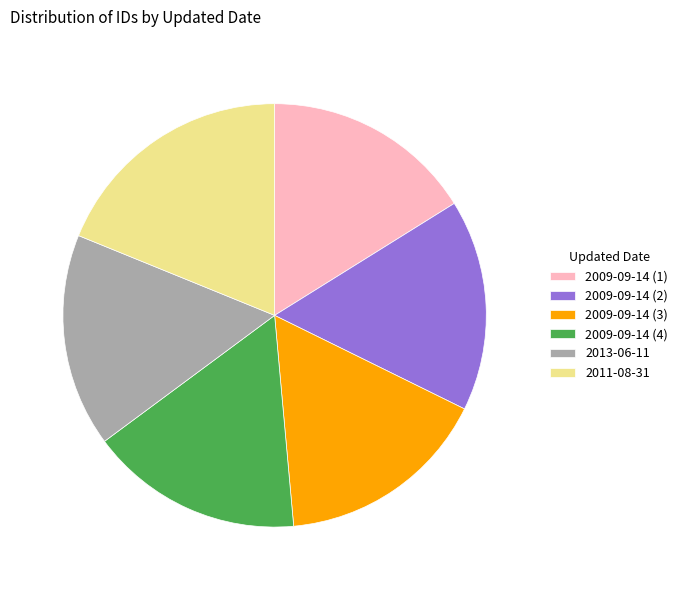

True or false: 2011-08-31 accounts for 32% of the total.

False